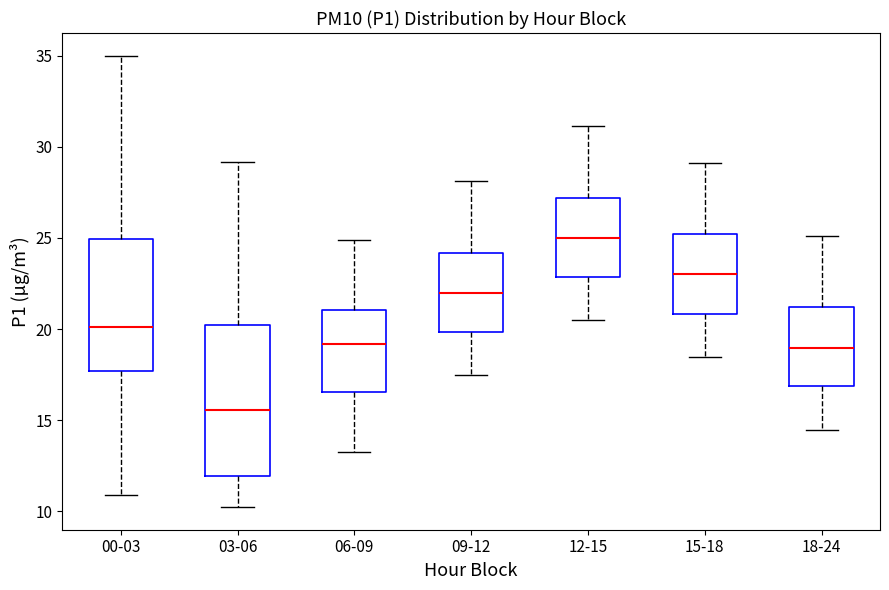

Which box has the highest median line?

12-15